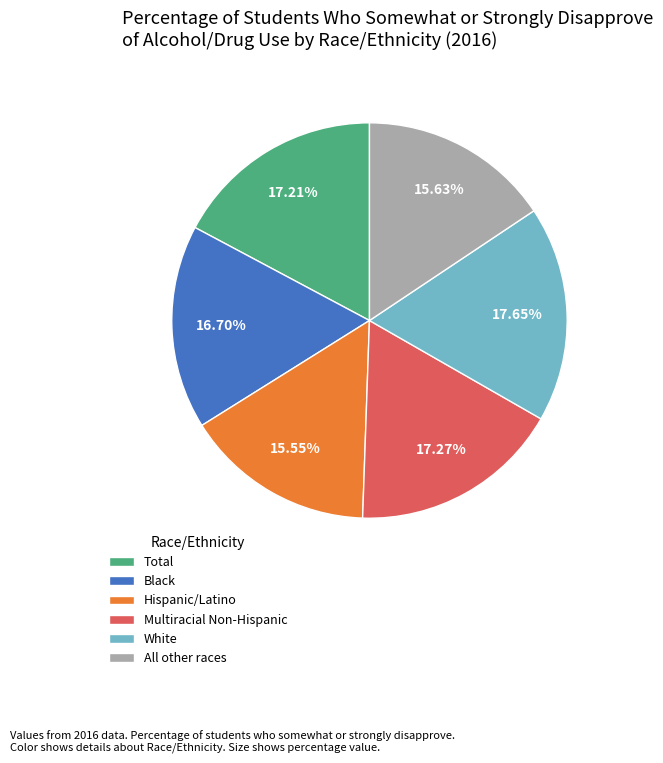

True or false: White accounts for 4% of the total.

False